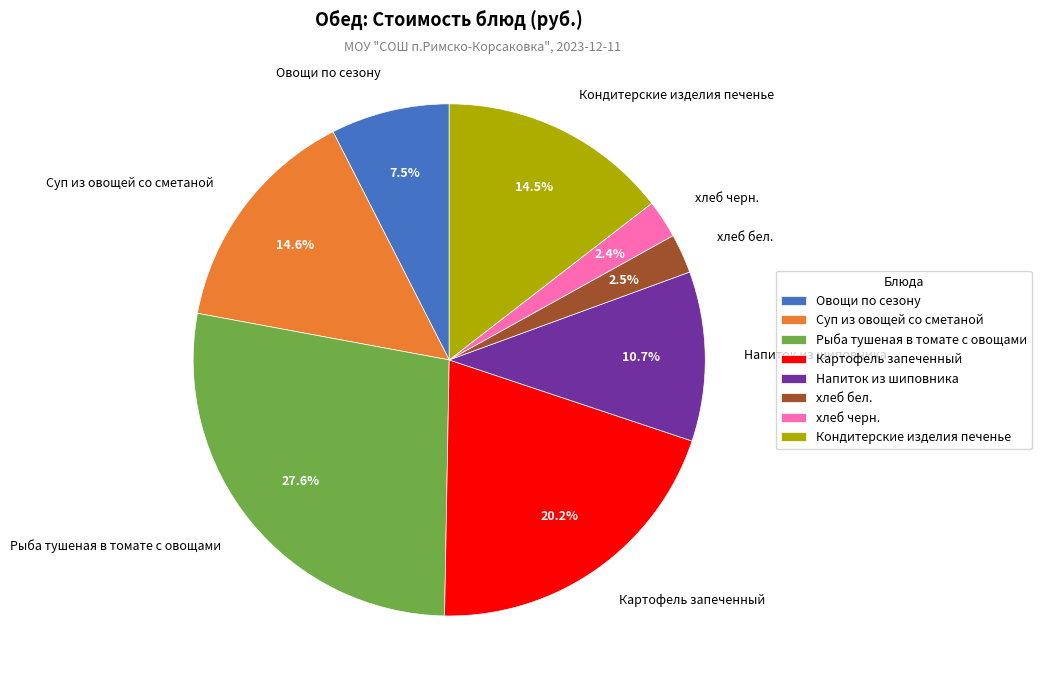

Between Суп из овощей со сметаной and Напиток из шиповника, which is larger?

Суп из овощей со сметаной